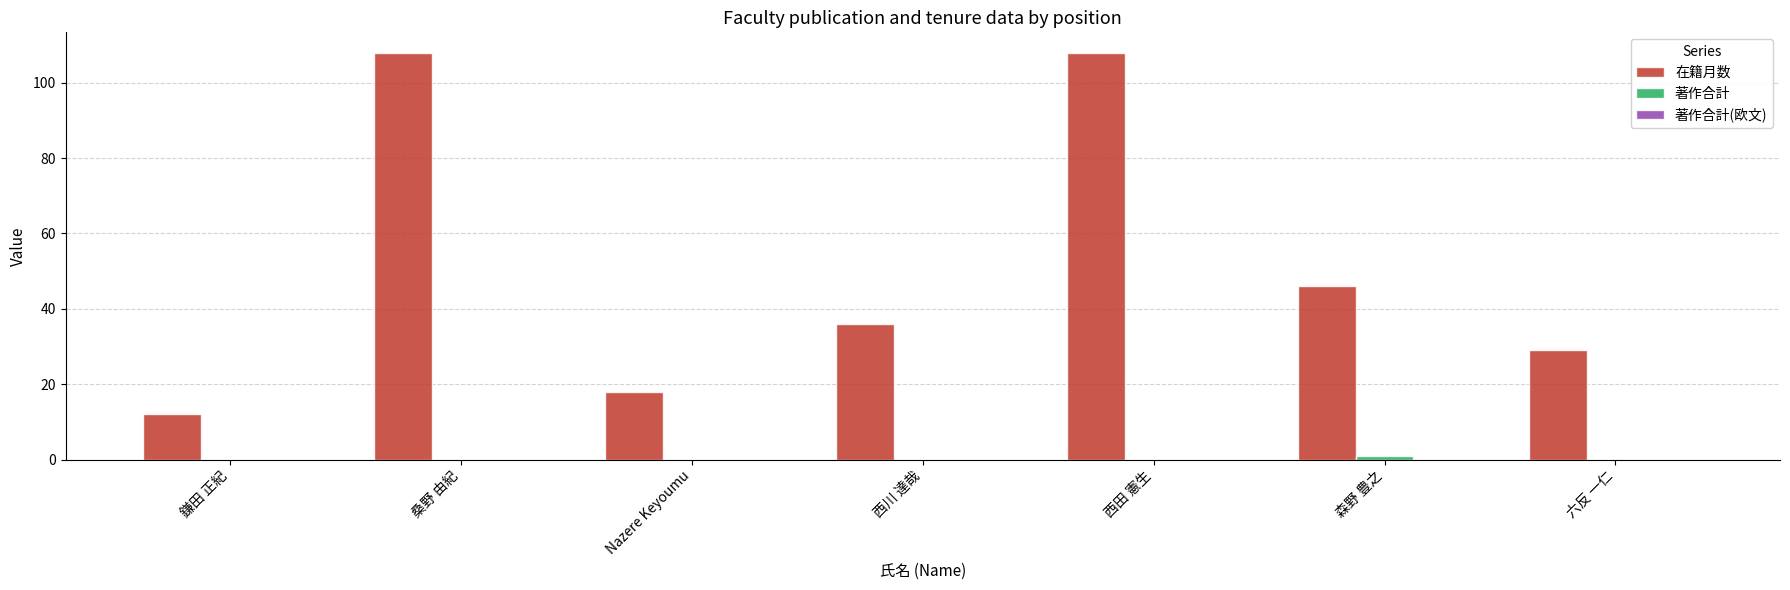

What value does the 在籍月数 series have at Nazere Keyoumu?

18